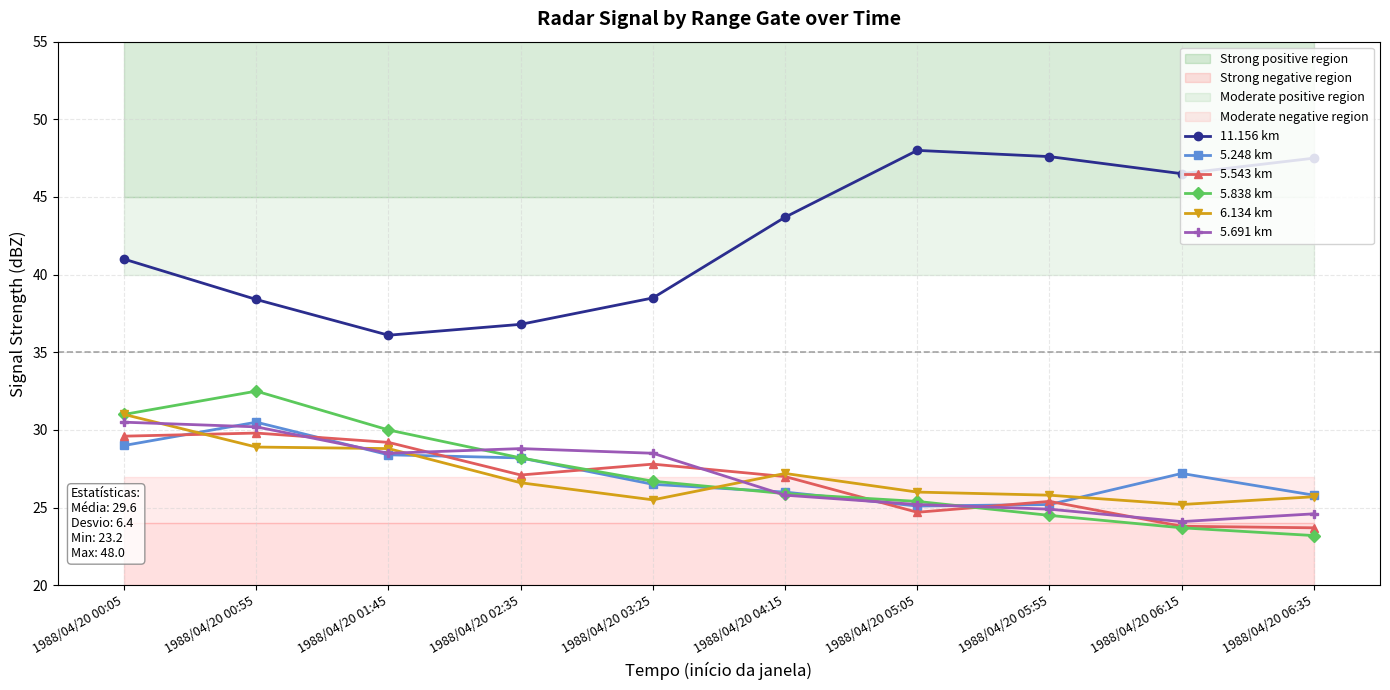

Where is the first local maximum for 11.156 km?

1988/04/20 05:05